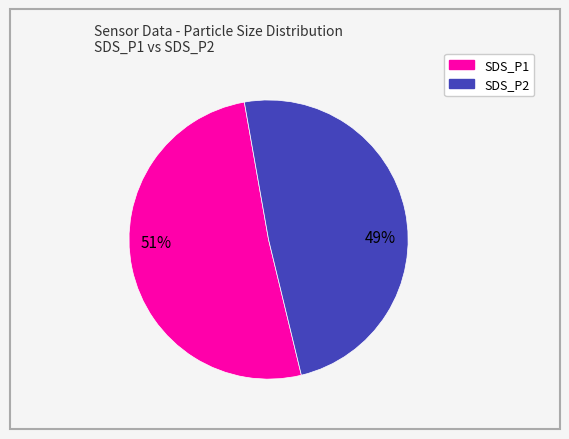

Is there a majority slice in this chart?

Yes